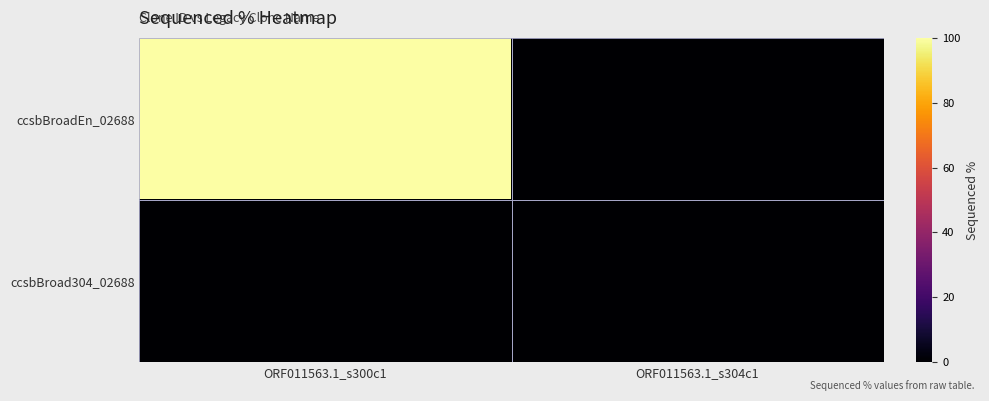

Reading right to left, list all the values displayed in this chart.

ccsbBroadEn_02688: ORF011563.1_s304c1=0	ORF011563.1_s300c1=100
ccsbBroad304_02688: ORF011563.1_s304c1=0	ORF011563.1_s300c1=0